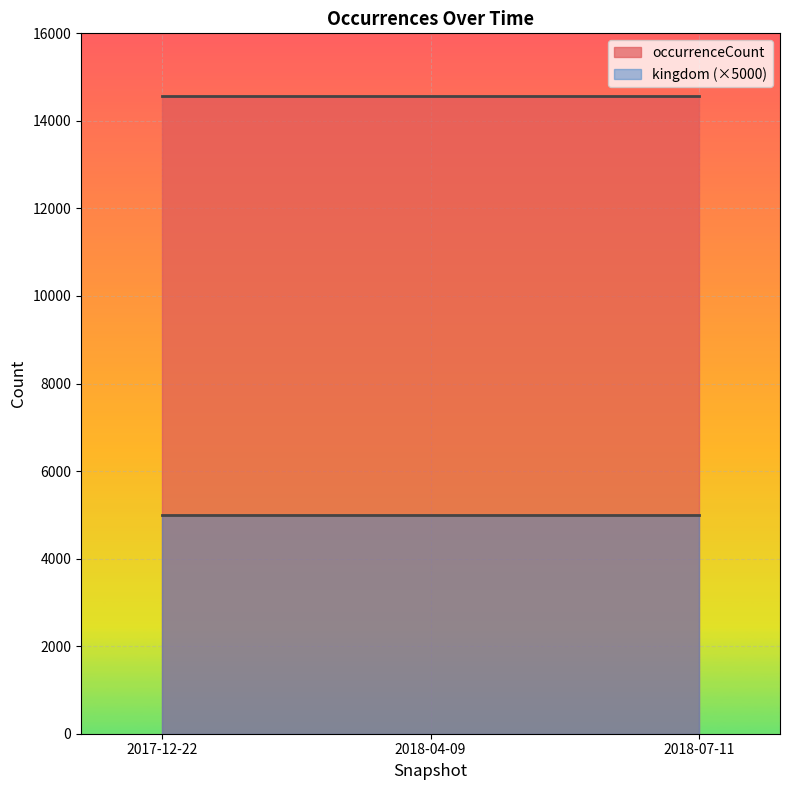

Rank the series at 2017-12-22 from lowest to highest value.

kingdom (×5000), occurrenceCount